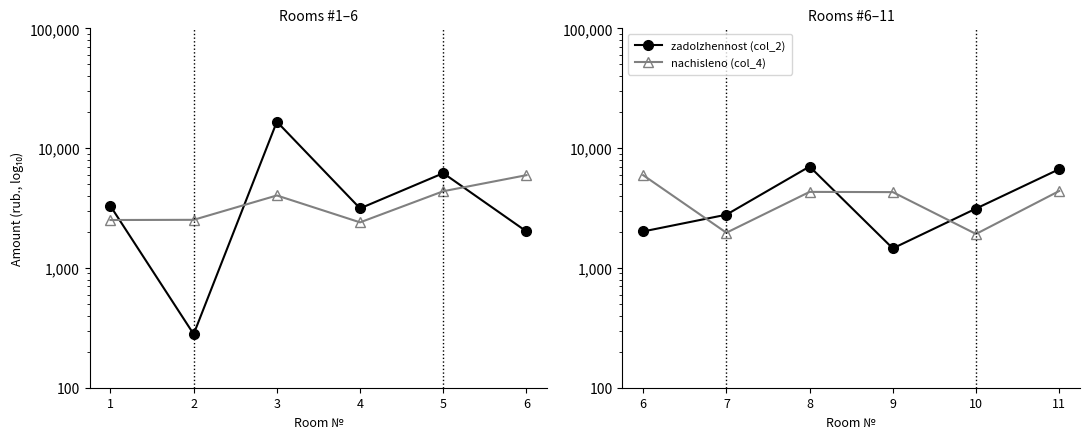

Where is the first local maximum for nachisleno (col_4)?

8